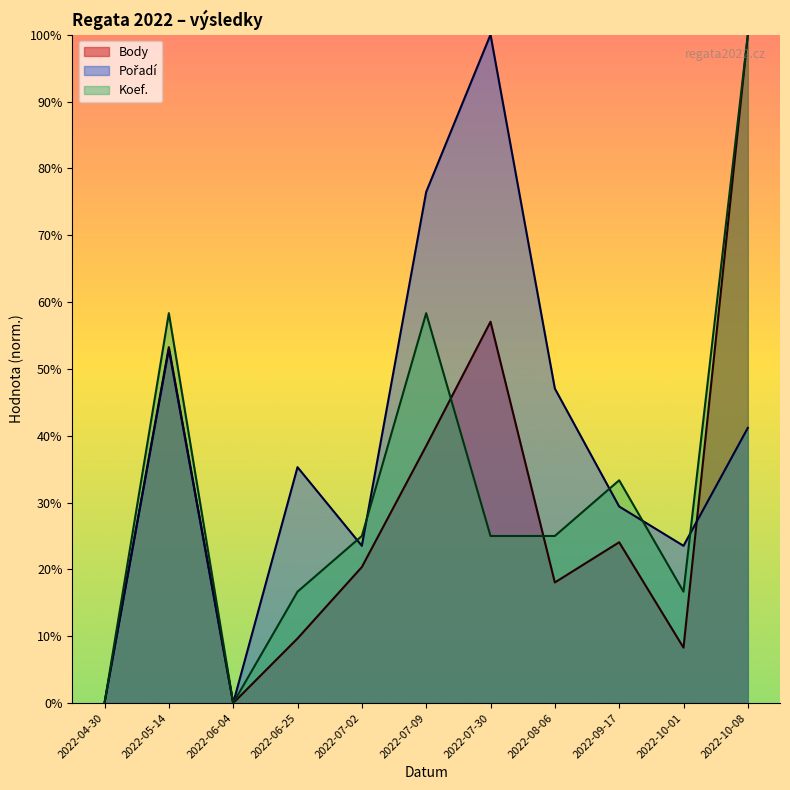

Which category has the lowest value in the Koef. series?

2022-04-30